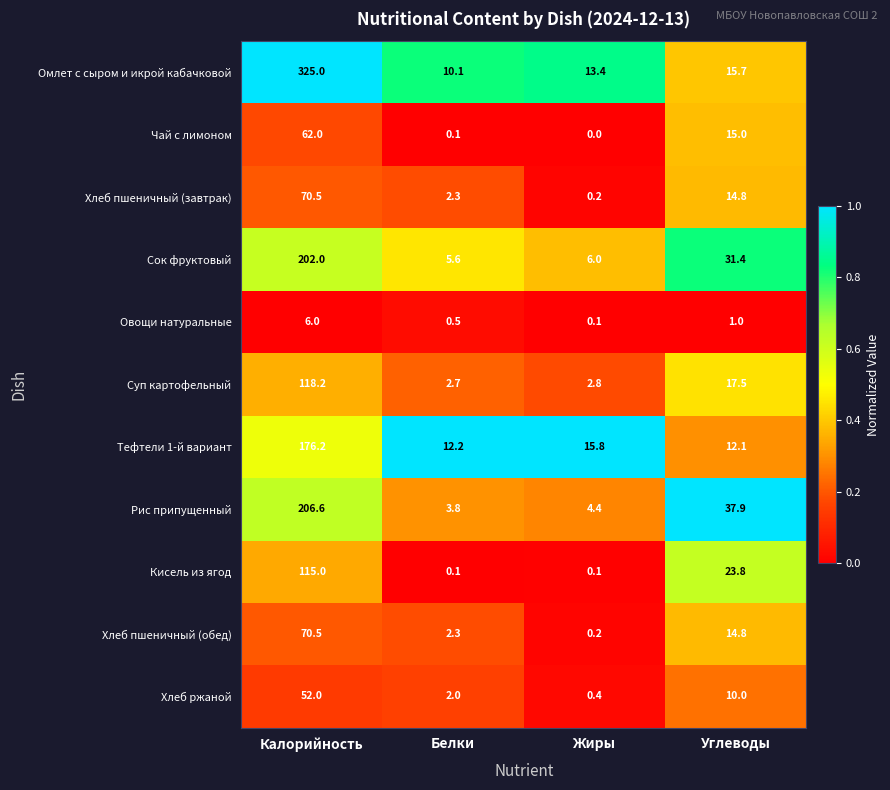

What is the total value across all series at Углеводы?

194.0